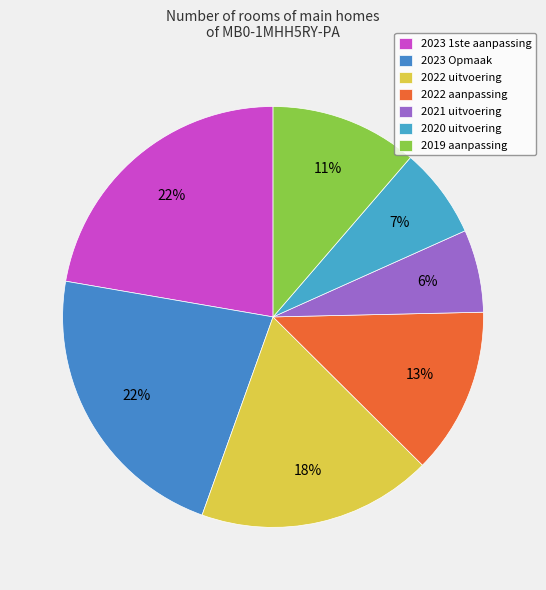

What percentage do 2021 uitvoering and 2022 uitvoering together represent?

24.4%